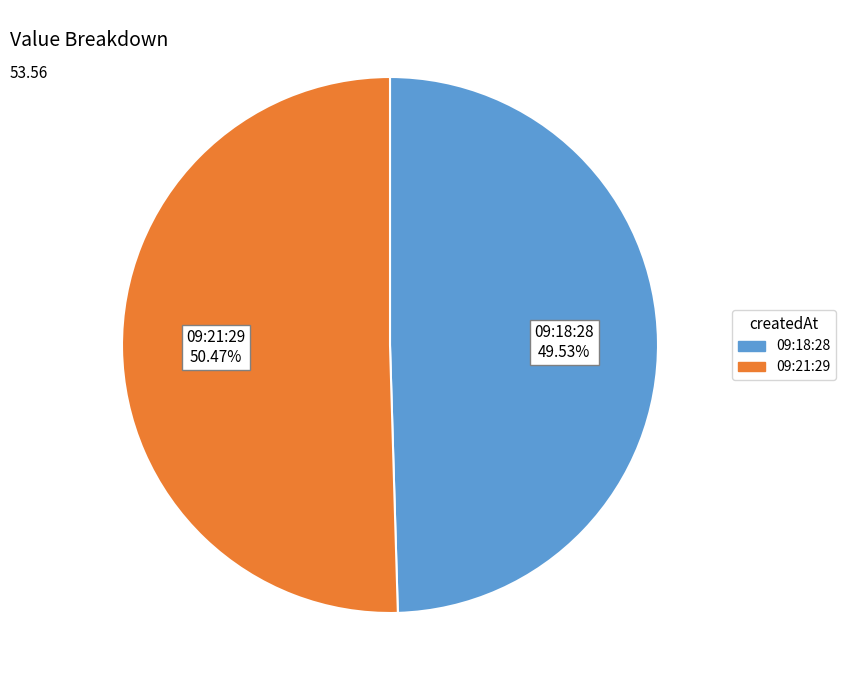

Does any single category account for the majority?

Yes